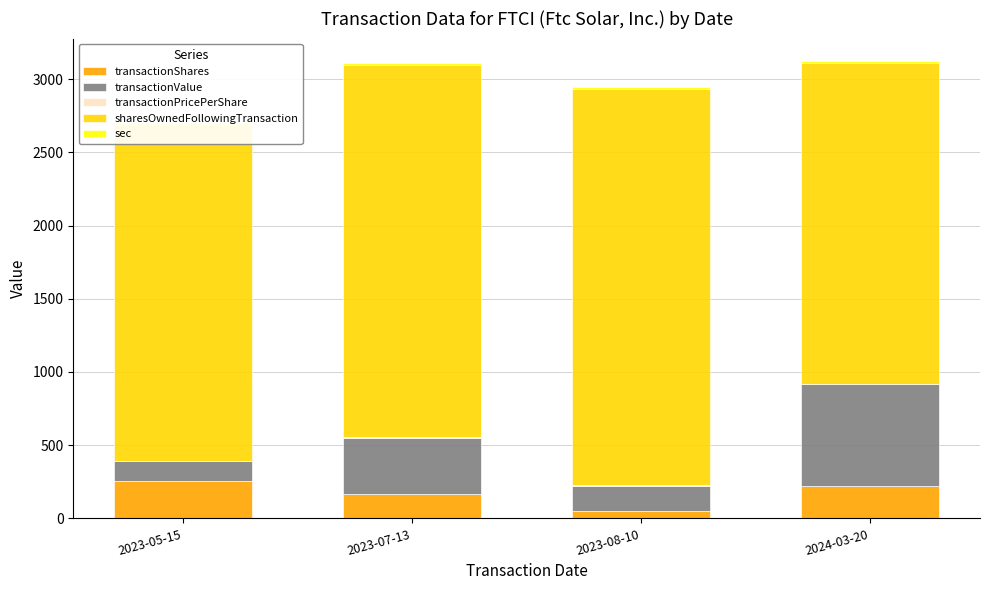

Is the value of sec at 2023-05-15 greater than the value of transactionValue at 2023-05-15?

No